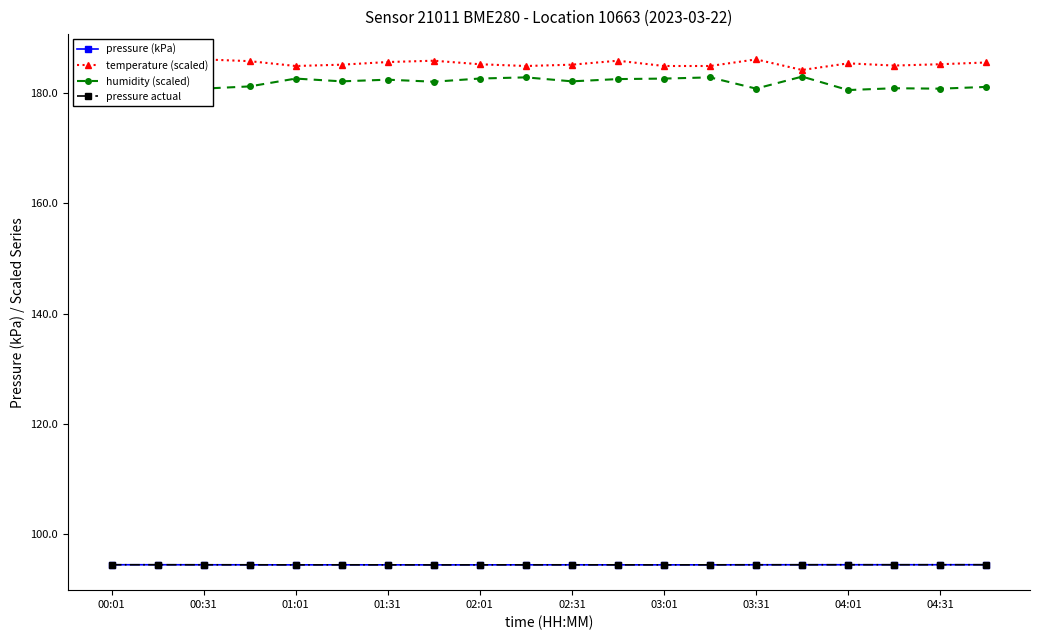

In temperature (scaled), how many points are lower than both neighbors (excluding endpoints)?

4